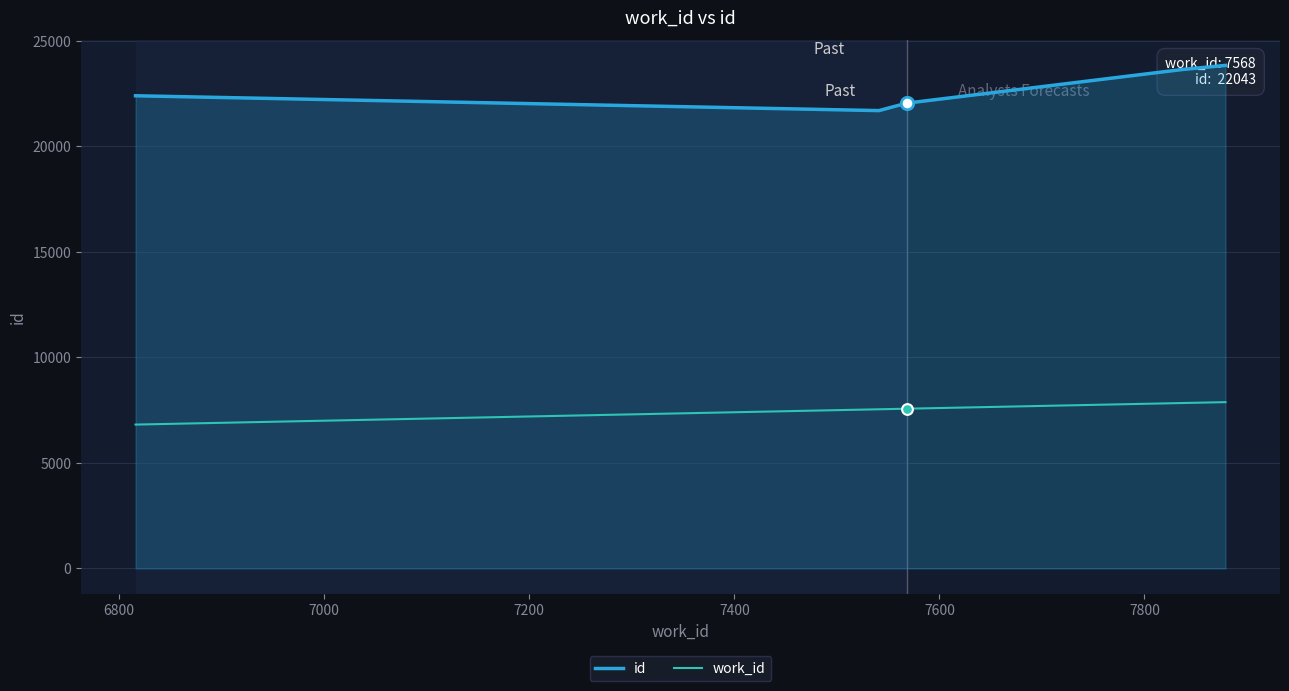

Which series contains the highest Y value?

id